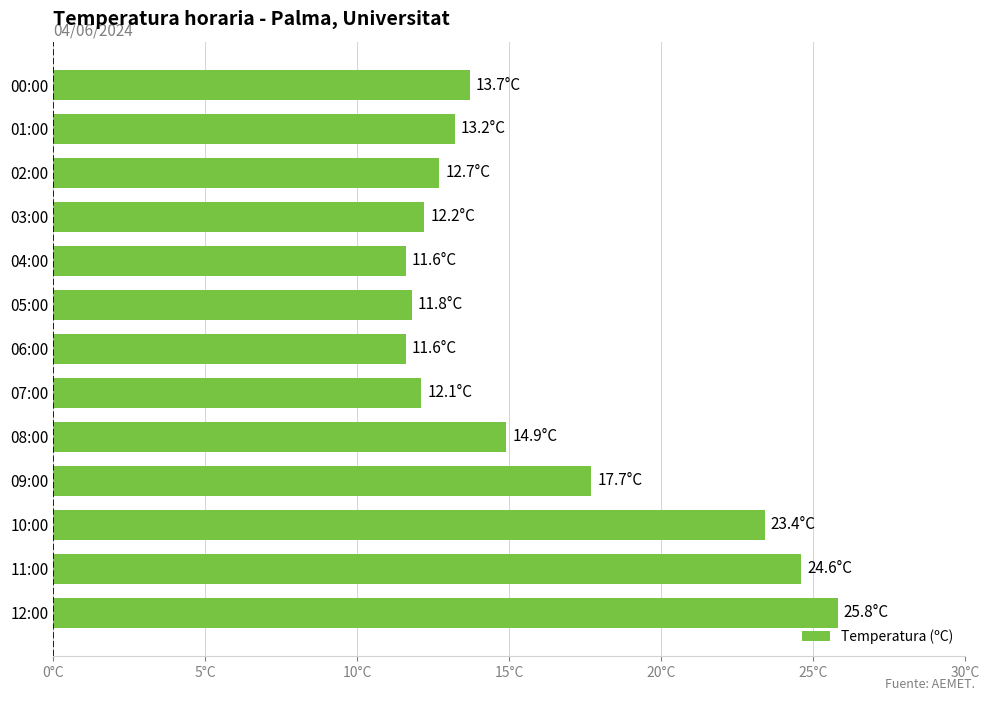

Are the bars horizontal?

Yes